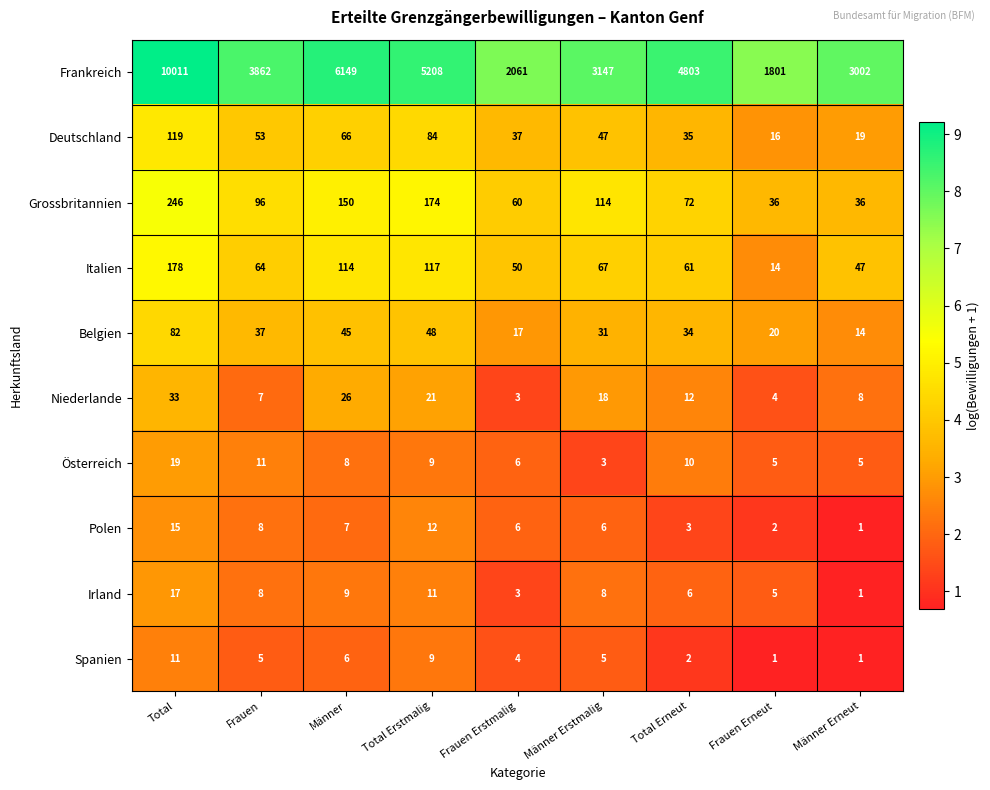

What is the average value of the Belgien series?

36